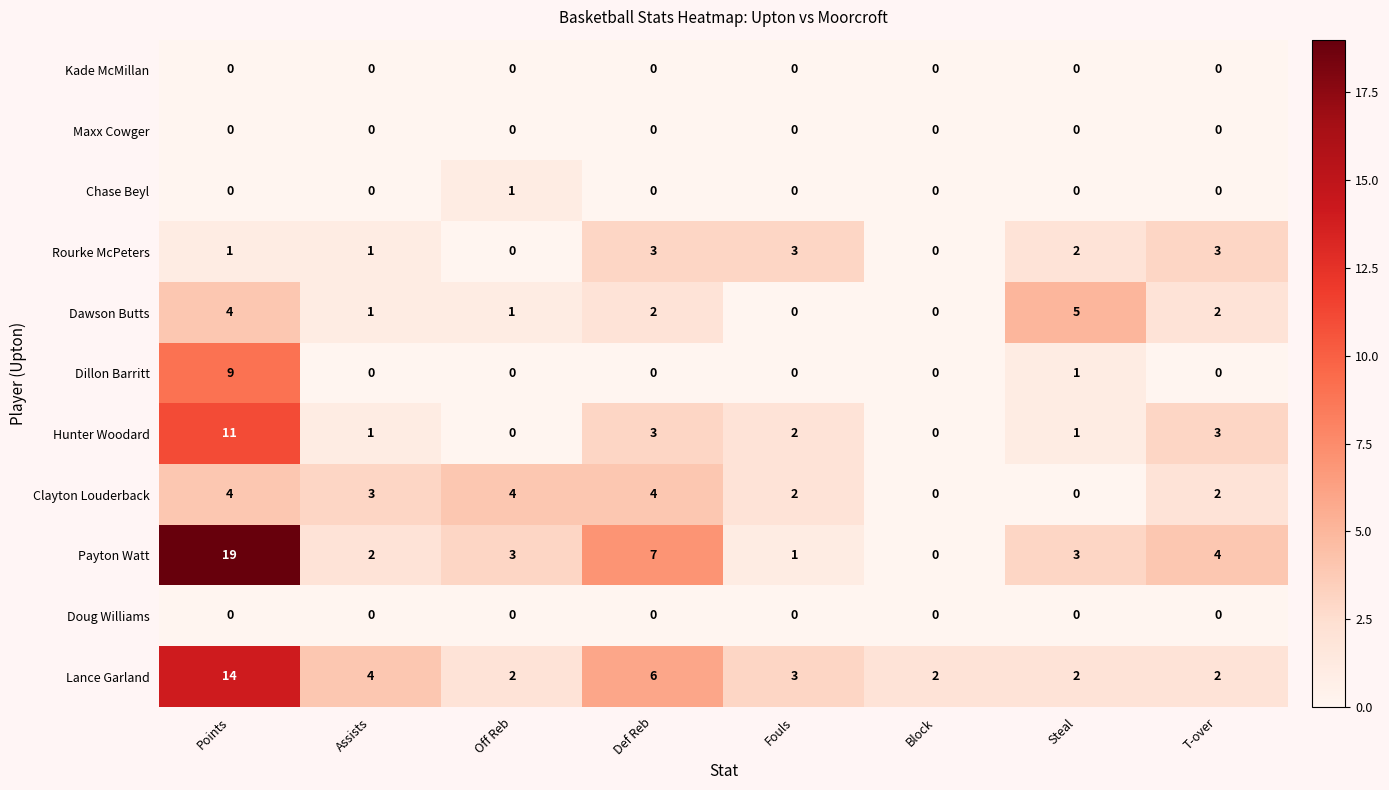

Which series has the largest range (max minus min)?

Payton Watt